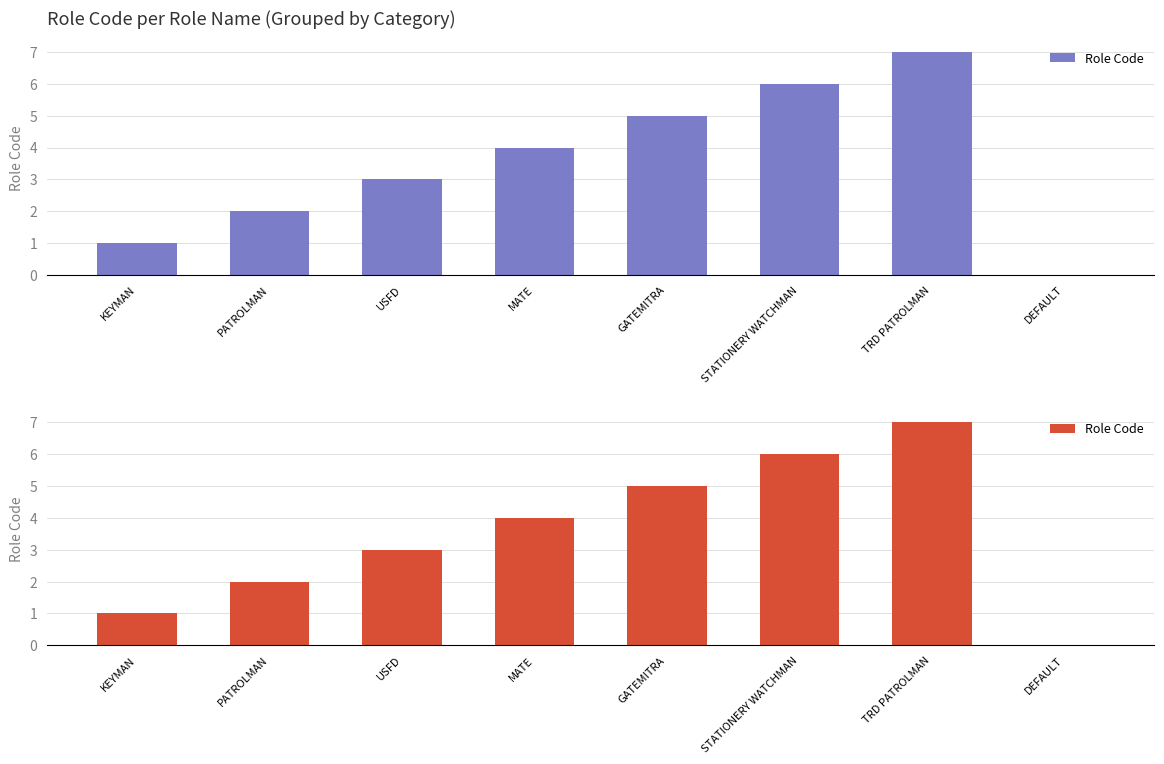

Reading right to left, list all the values displayed in this chart.

0	7	6	5	4	3	2	1